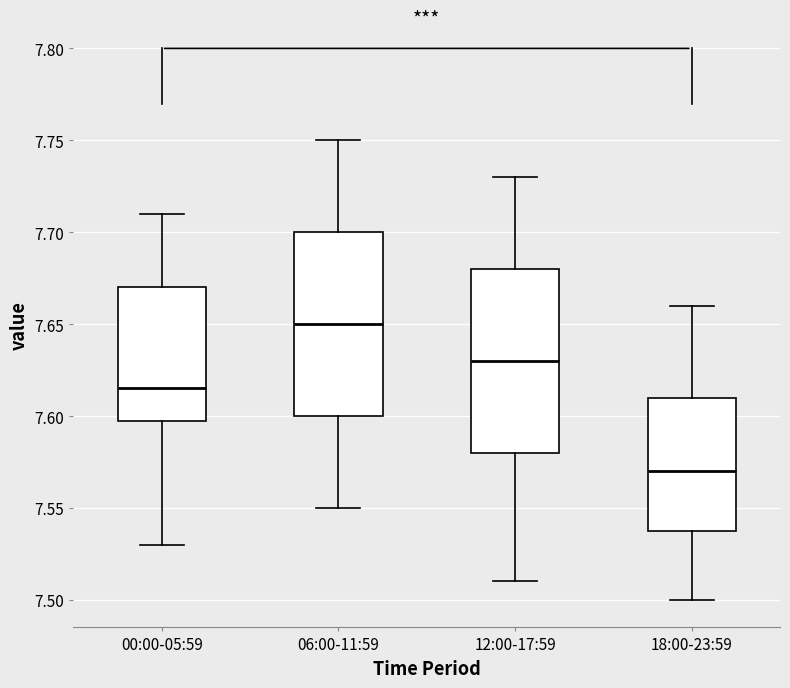

Reading left to right, transcribe this box plot: for each box, give where its median line is, the range the box spans, and where its two whiskers end, as read against the y-axis. The values are not printed on the chart, so give them approximately, as read against the axis.

00:00-05:59: median 7.615, box 7.600 to 7.670, whiskers 7.530 to 7.710
06:00-11:59: median 7.650, box 7.600 to 7.700, whiskers 7.550 to 7.750
12:00-17:59: median 7.630, box 7.580 to 7.680, whiskers 7.510 to 7.730
18:00-23:59: median 7.570, box 7.540 to 7.610, whiskers 7.500 to 7.660